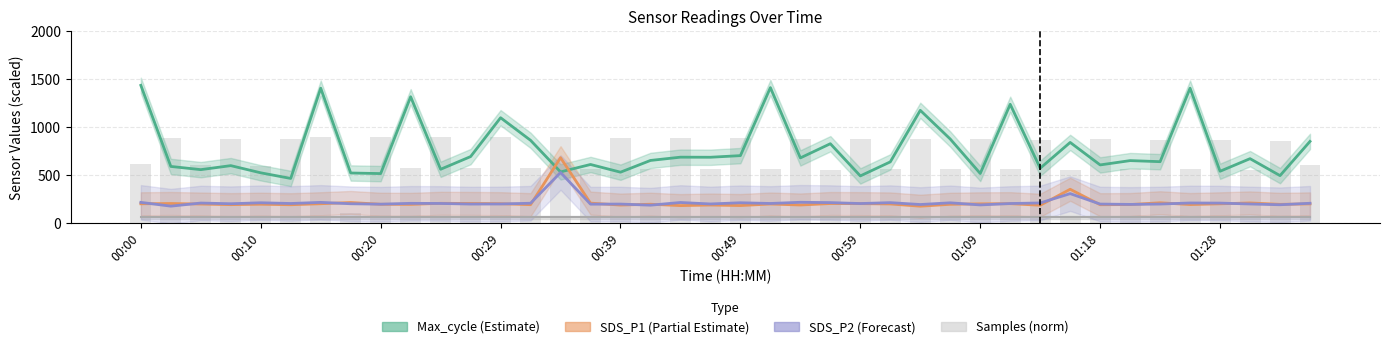

The value of SDS_P1 (Partial Estimate) at 15 is 207.0. True or false?

True